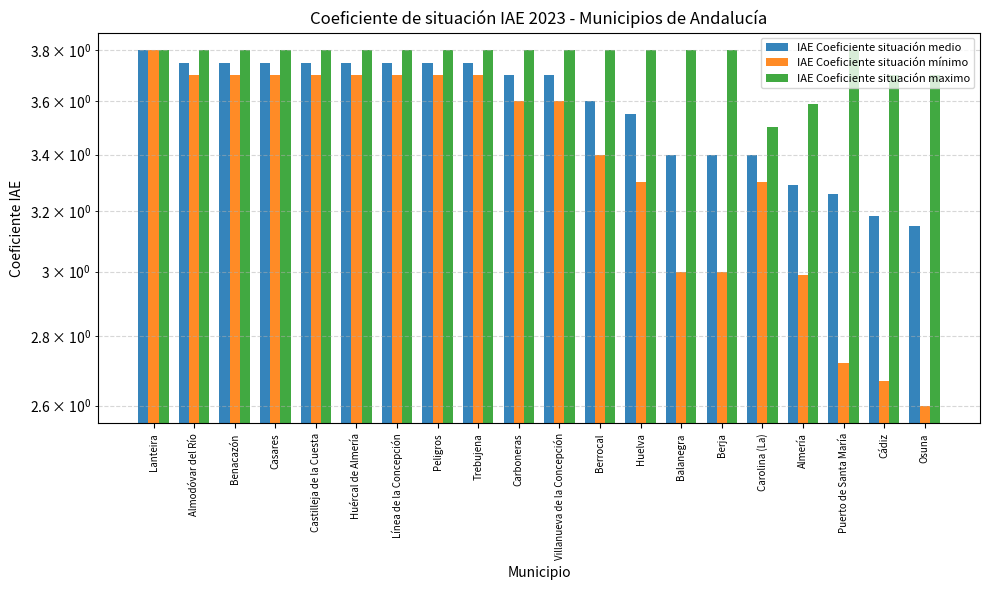

Where does the IAE Coeficiente situación mínimo series first go above 3?

Lanteira